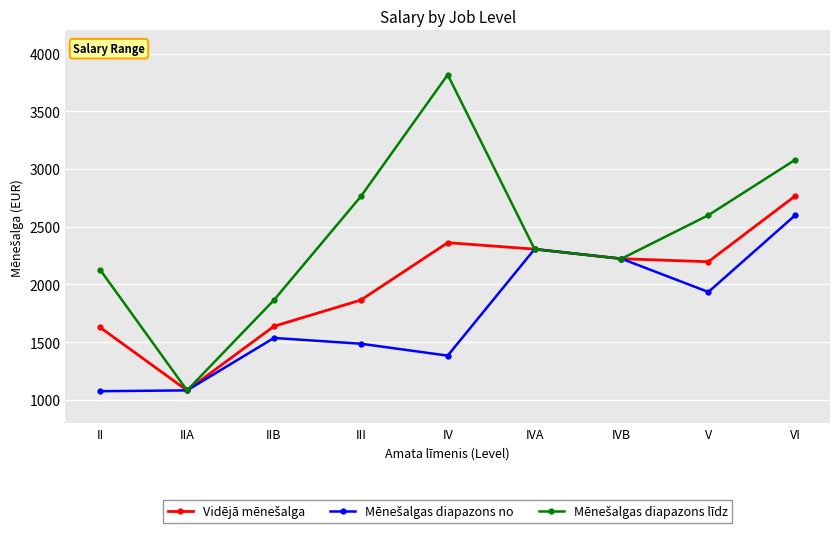

What is the difference between the highest and lowest values at III?

1275